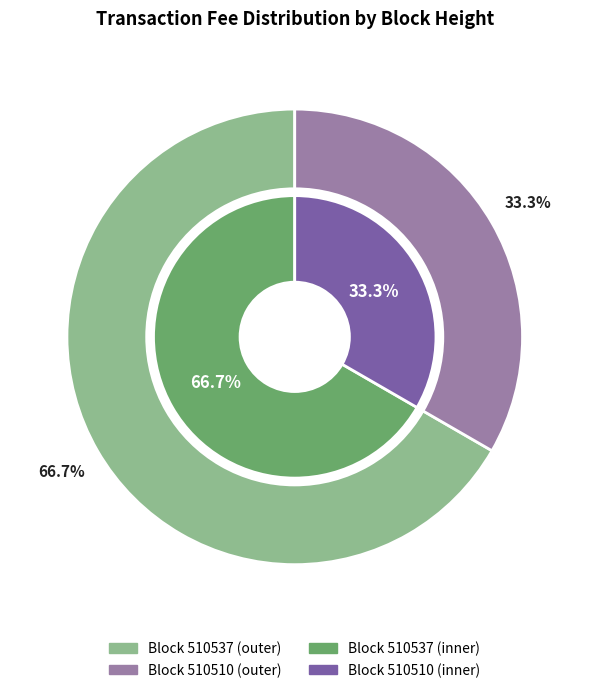

Count the number of slices in the pie.

2